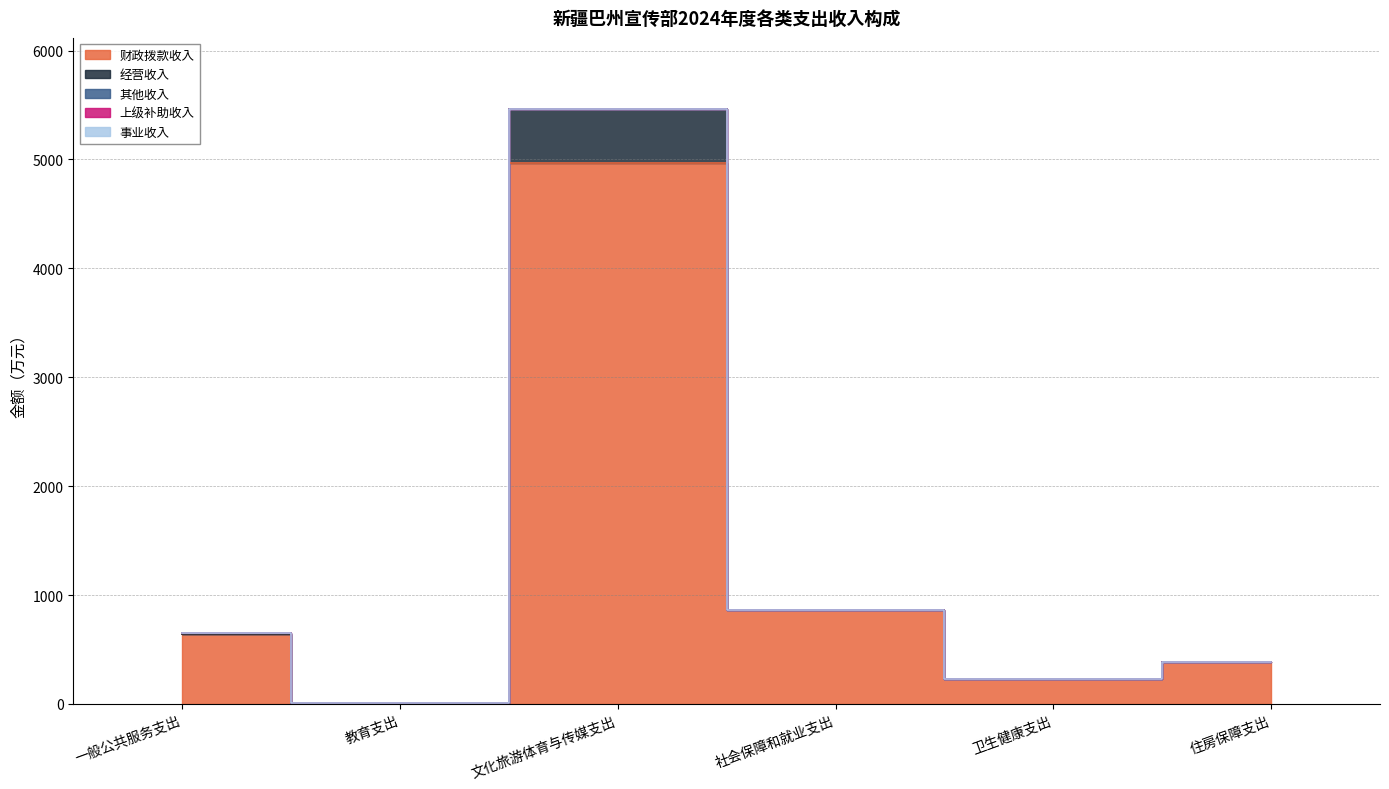

At how many categories does at least one series exceed 938?

1